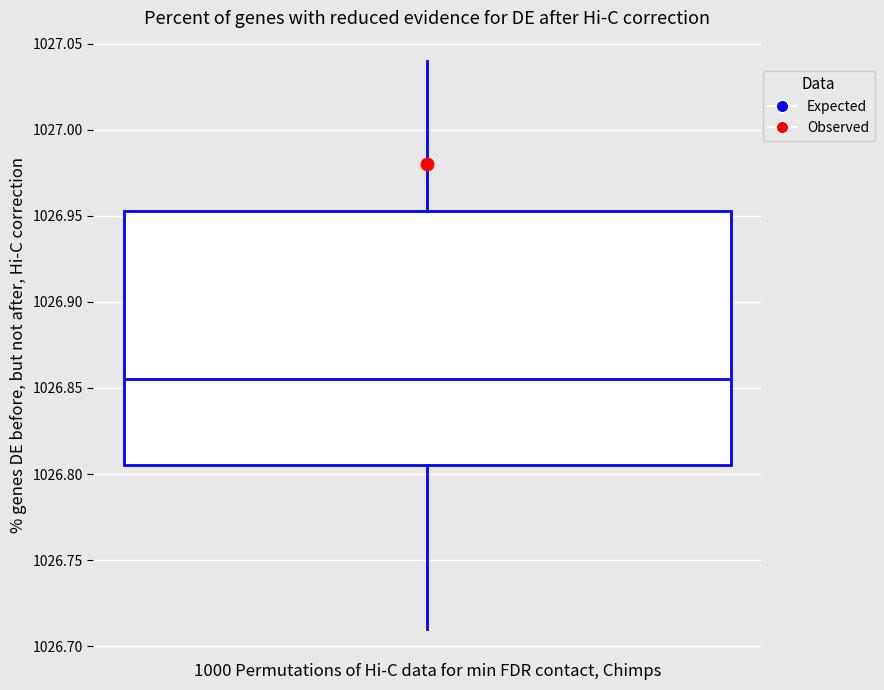

Read this box plot against the y-axis: the position of the median line, the range covered by the box, and the ends of both whiskers. The values are not printed on the chart, so give them approximately, as read against the axis.

median 1026.855, box 1026.805 to 1026.955, whiskers 1026.710 to 1027.040